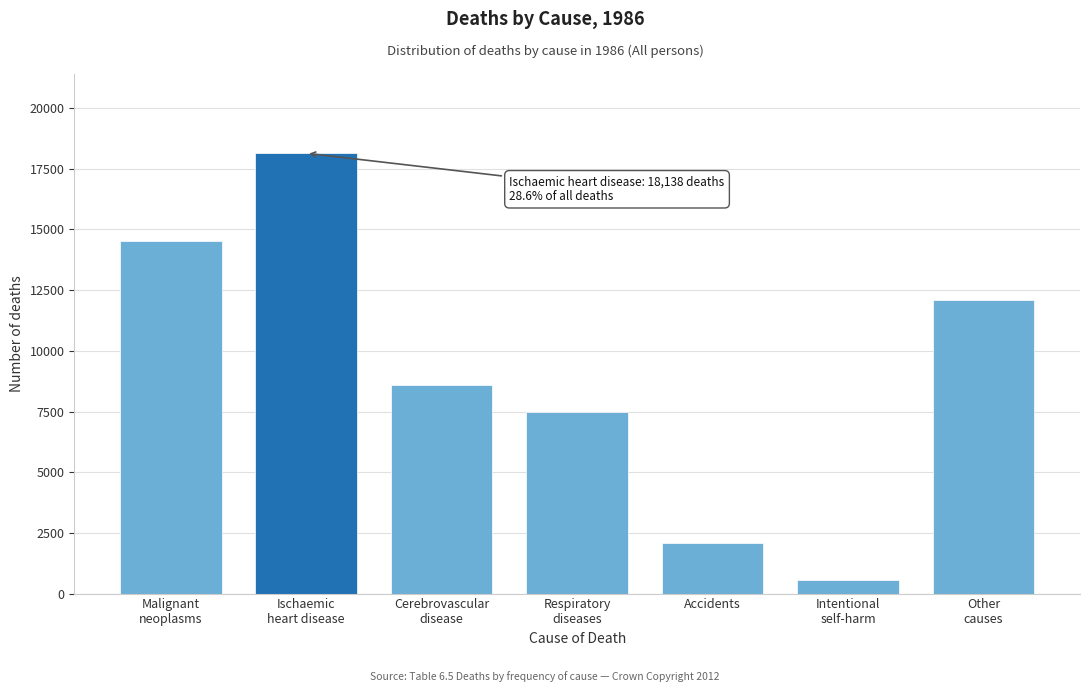

Reading left to right, what are all the values shown in this chart?

14534	18138	8590	7469	2068	568	12100